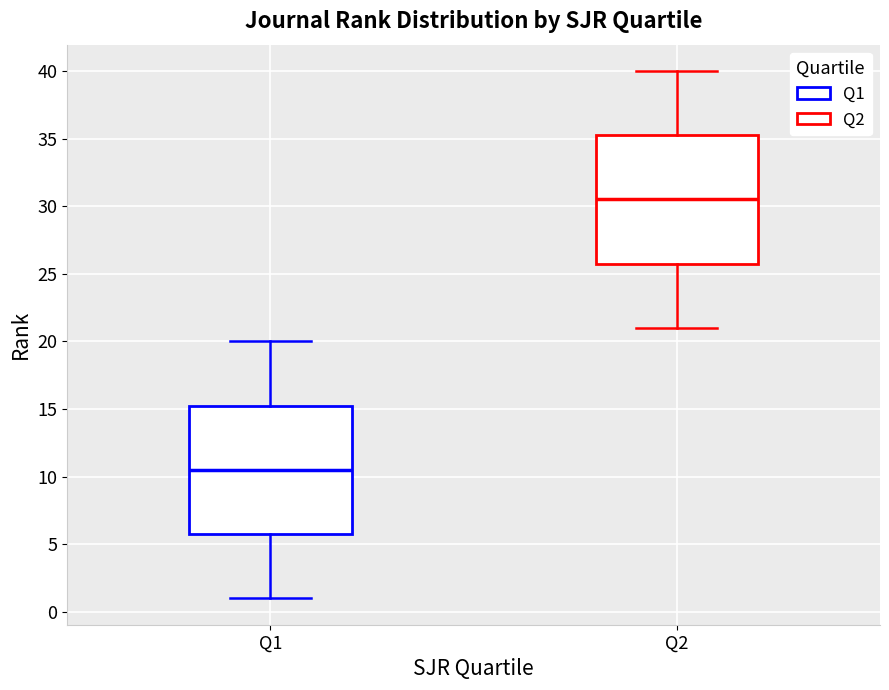

Reading left to right, transcribe this box plot: for each box, give where its median line is, the range the box spans, and where its two whiskers end, as read against the y-axis. The values are not printed on the chart, so give them approximately, as read against the axis.

Q1: median 10.5, box 6.0 to 15.5, whiskers 1.0 to 20.0
Q2: median 30.5, box 26.0 to 35.5, whiskers 21.0 to 40.0